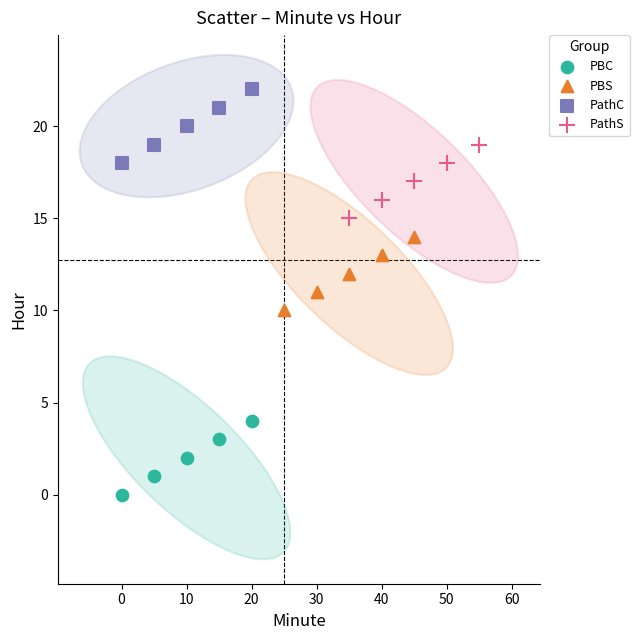

Which series contains the highest Y value?

PathC